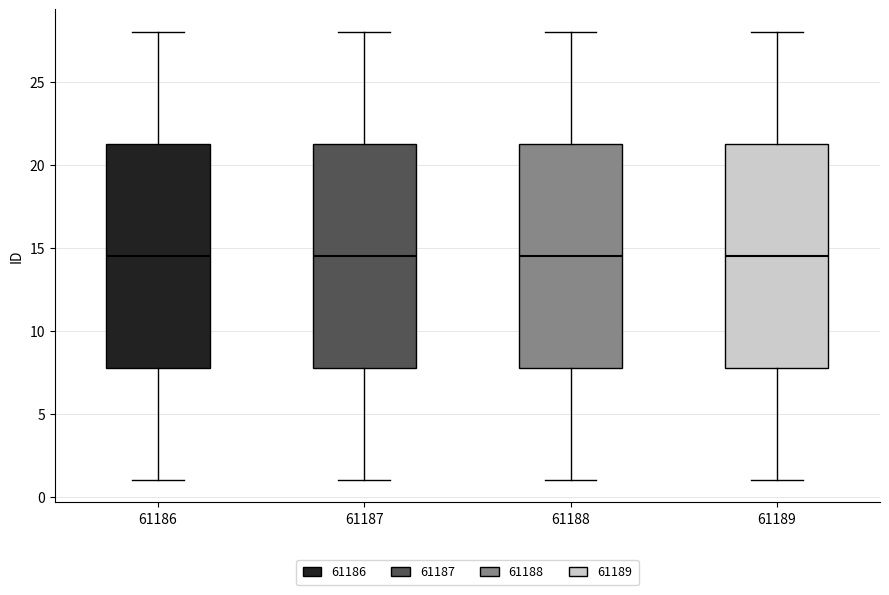

Where does the upper whisker of the box at x = 61186 end on the y-axis? The values are not printed on the chart, so give them approximately, as read against the axis.

28.0